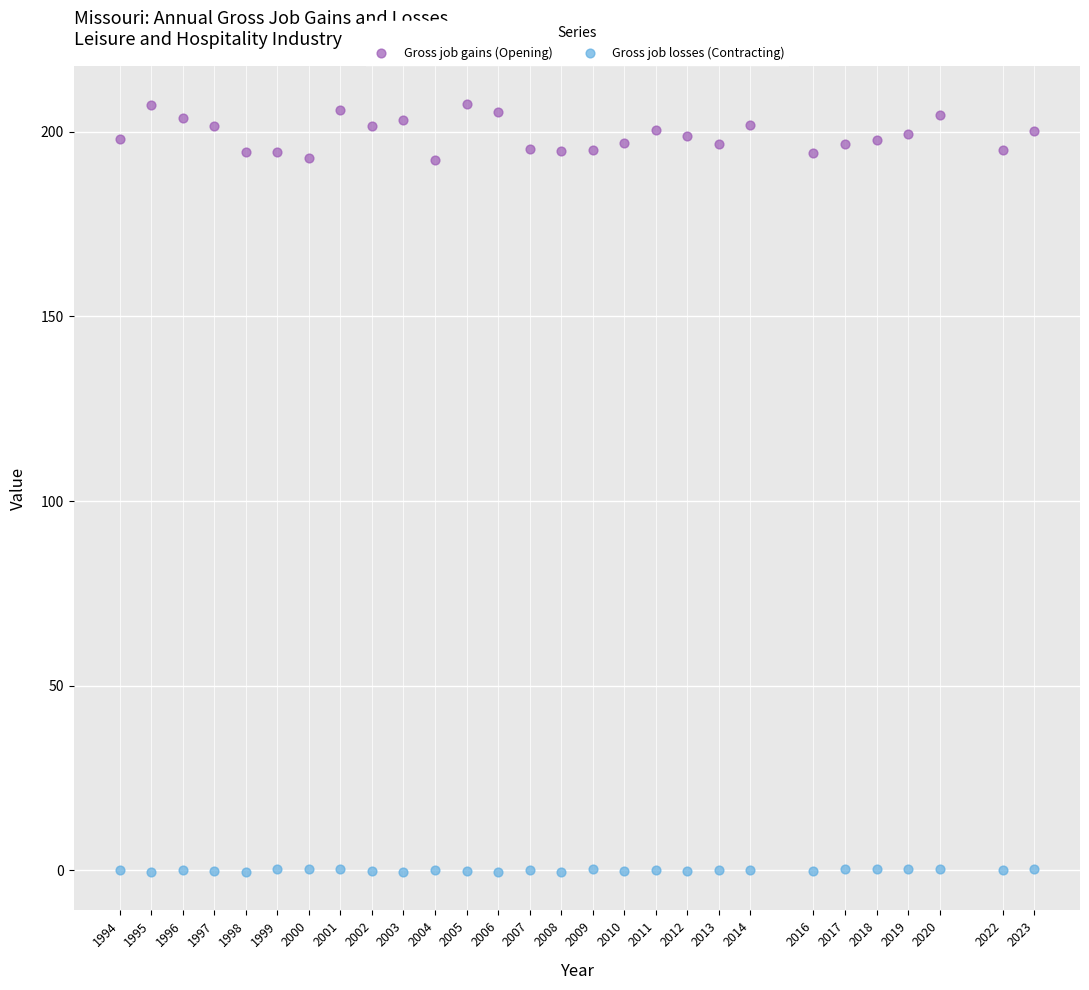

Across all data points, what is the range of Y values (max minus min)?

208.0